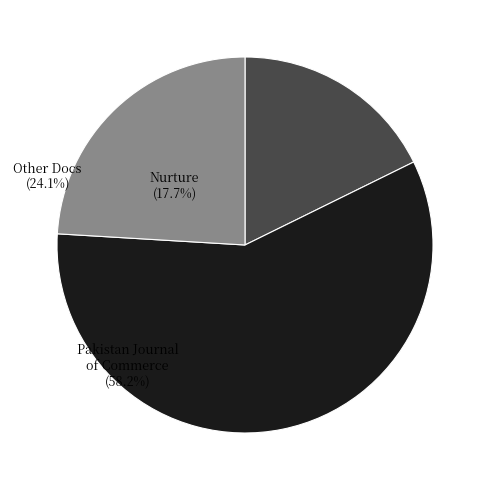

Is the sum of Nurture and Other Docs greater than half?

No